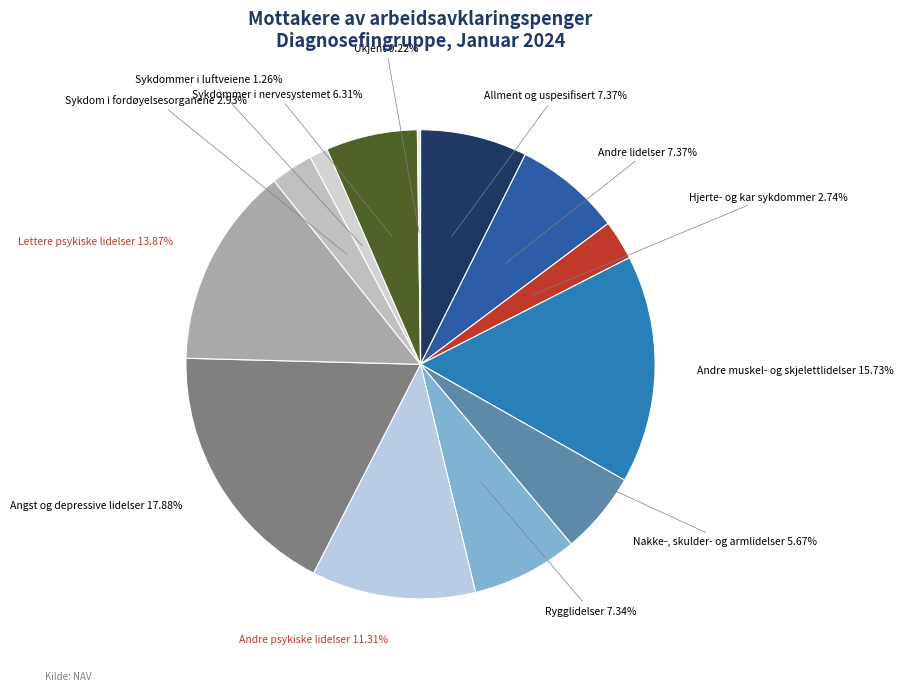

How many slices are in this pie chart?

13